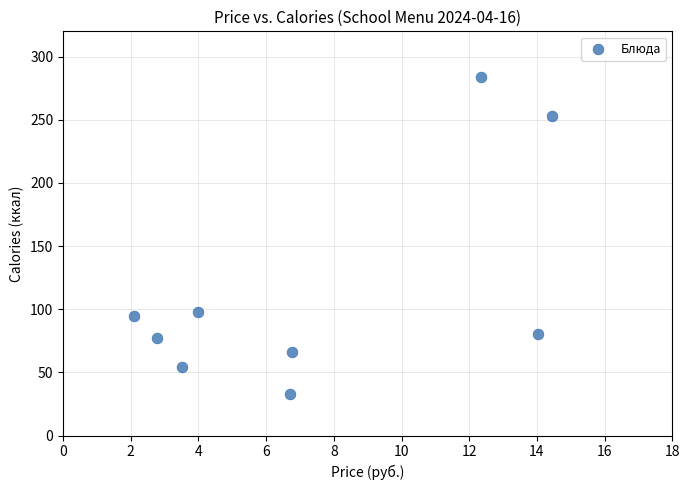

What is the average Y value?

116